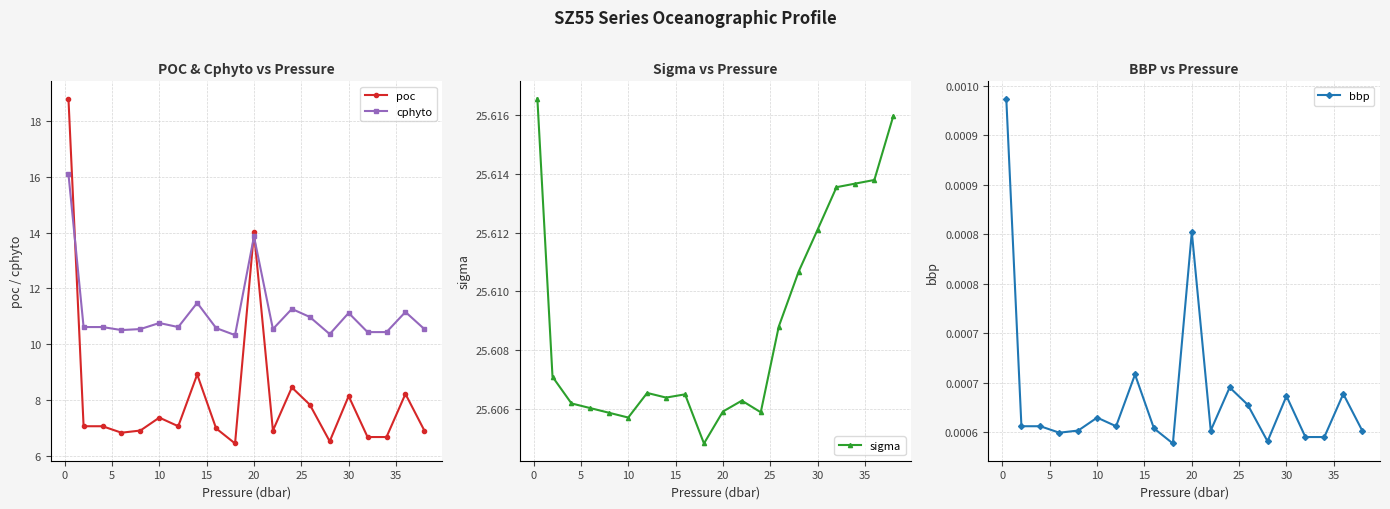

What is the difference between the maximum and minimum values in the cphyto series?

5.8